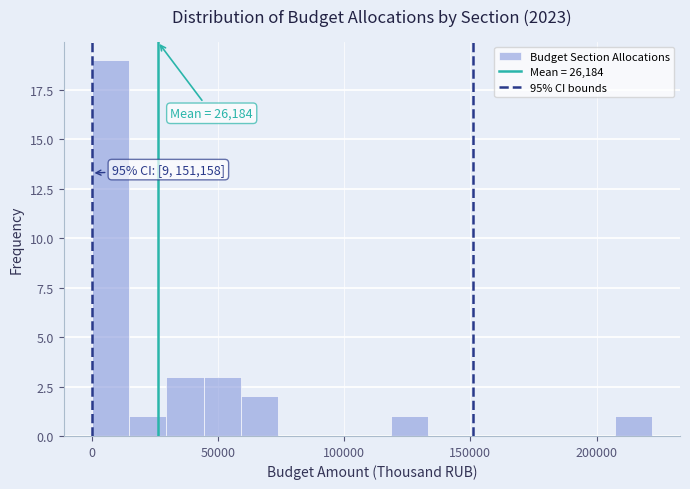

Read against the x-axis, roughly where is the centre of the tallest bar?

5000